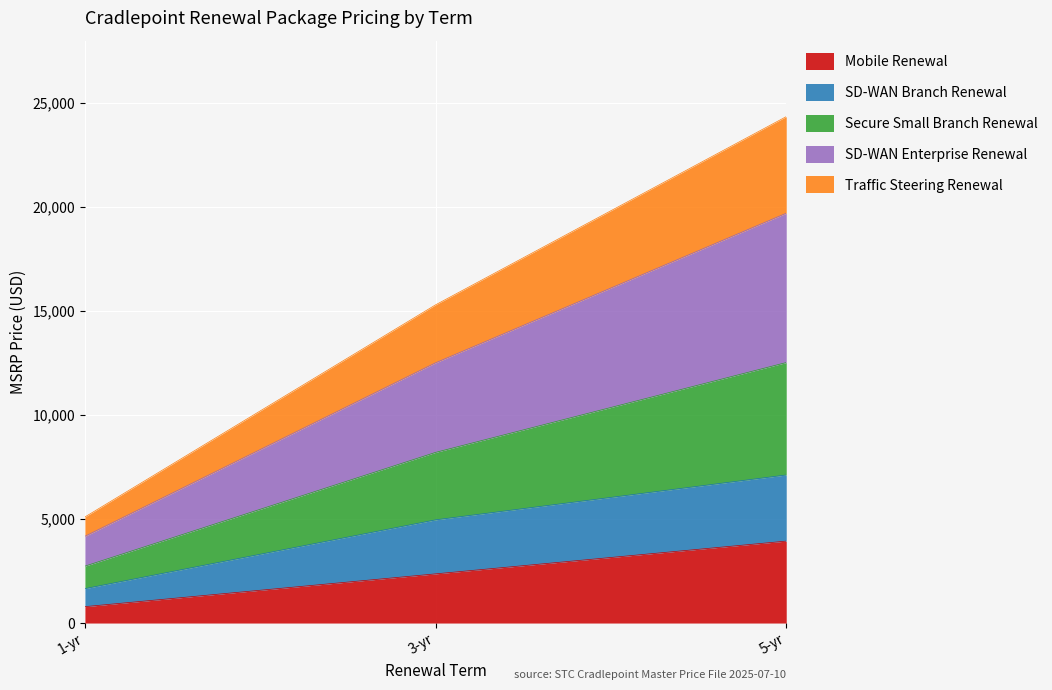

What is the minimum value for Mobile Renewal?

788